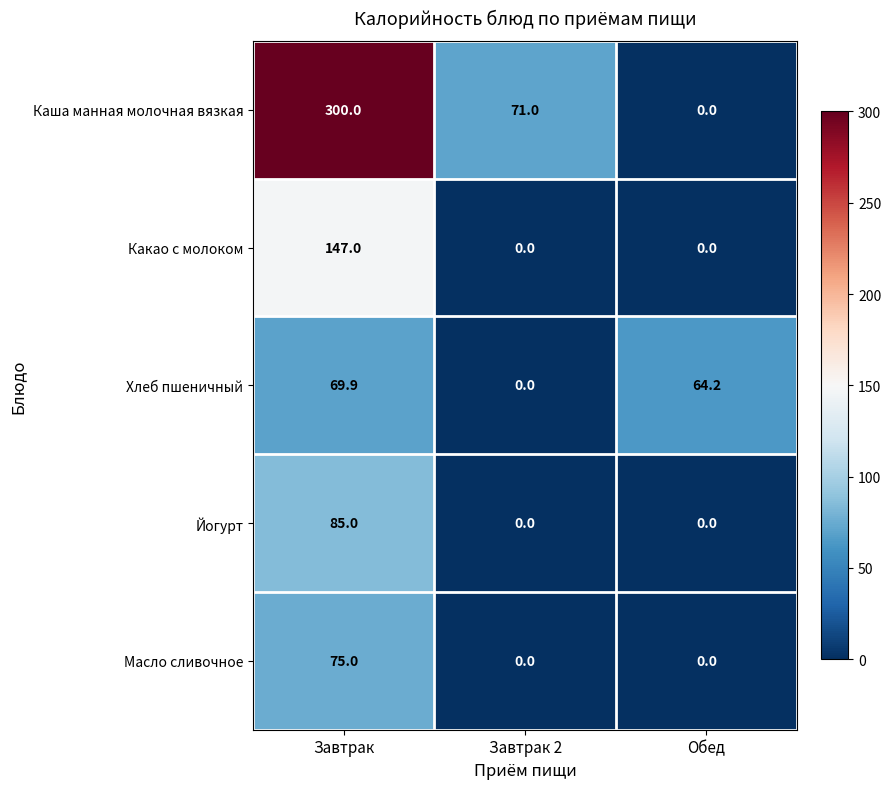

At which category is the sum across all series the highest?

Завтрак